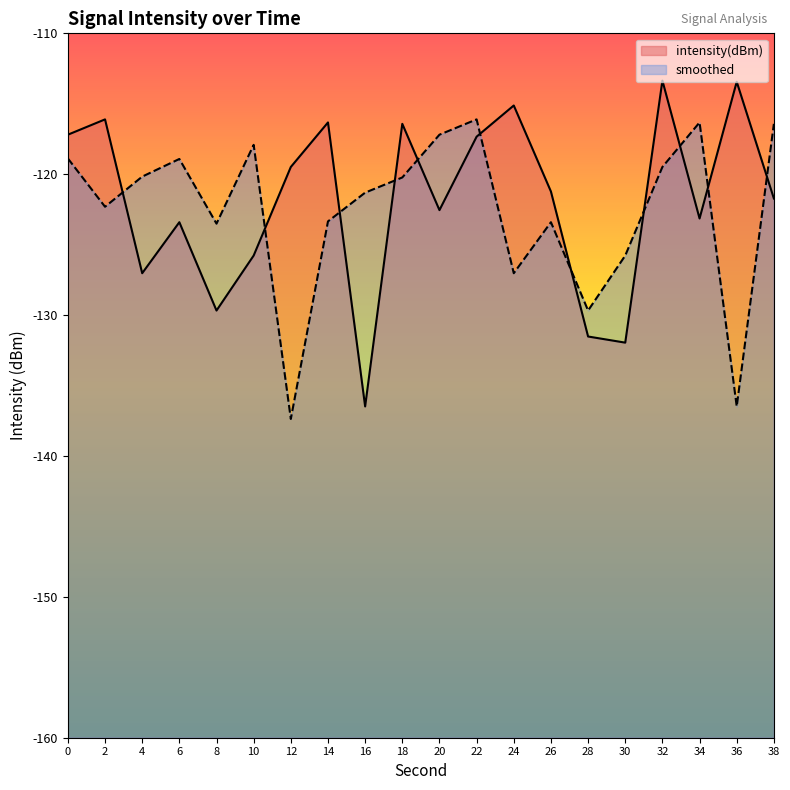

What is the sum of the smoothed values at 28 and 38?

-246.1